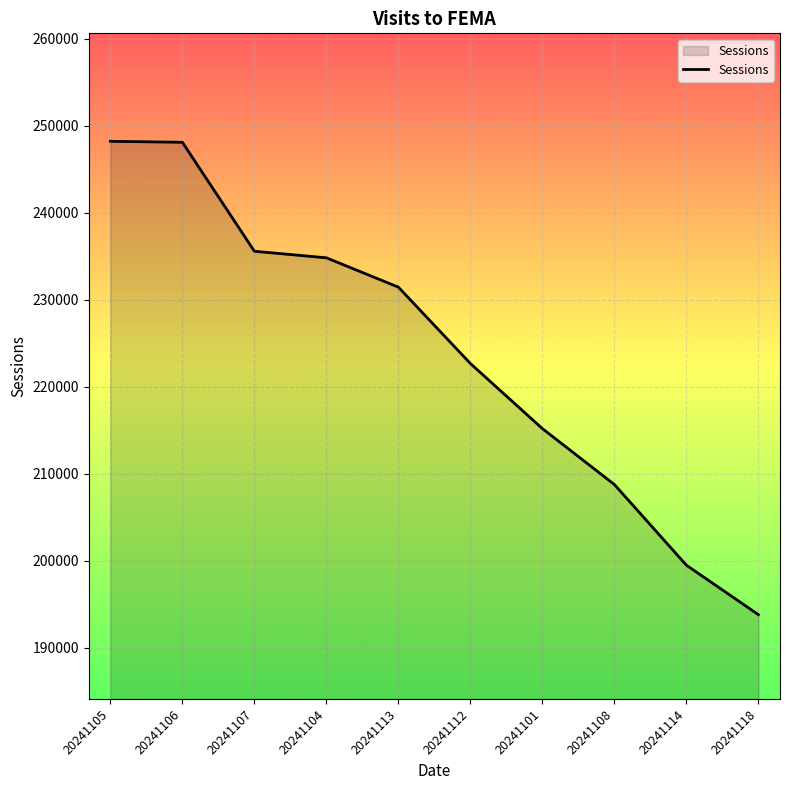

What is the average value?

223825